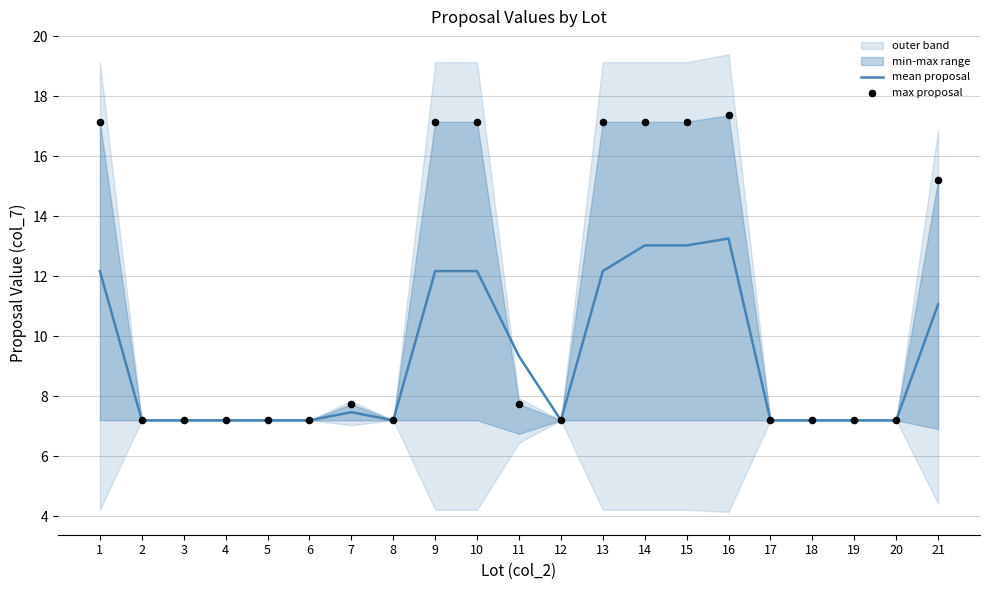

At which category is the sum across all series the highest?

16